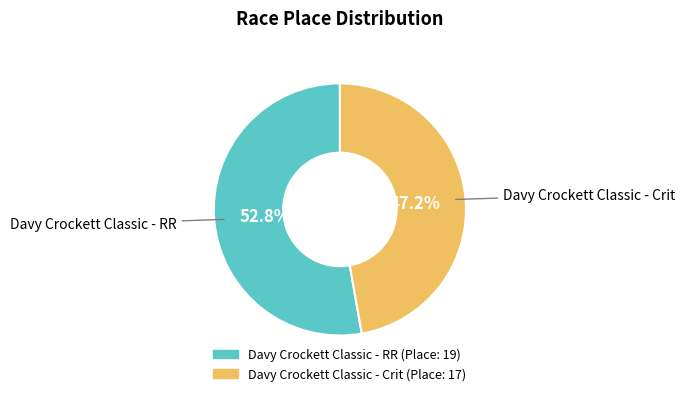

What percentage do Davy Crockett Classic - Crit and Davy Crockett Classic - RR together represent?

100.0%